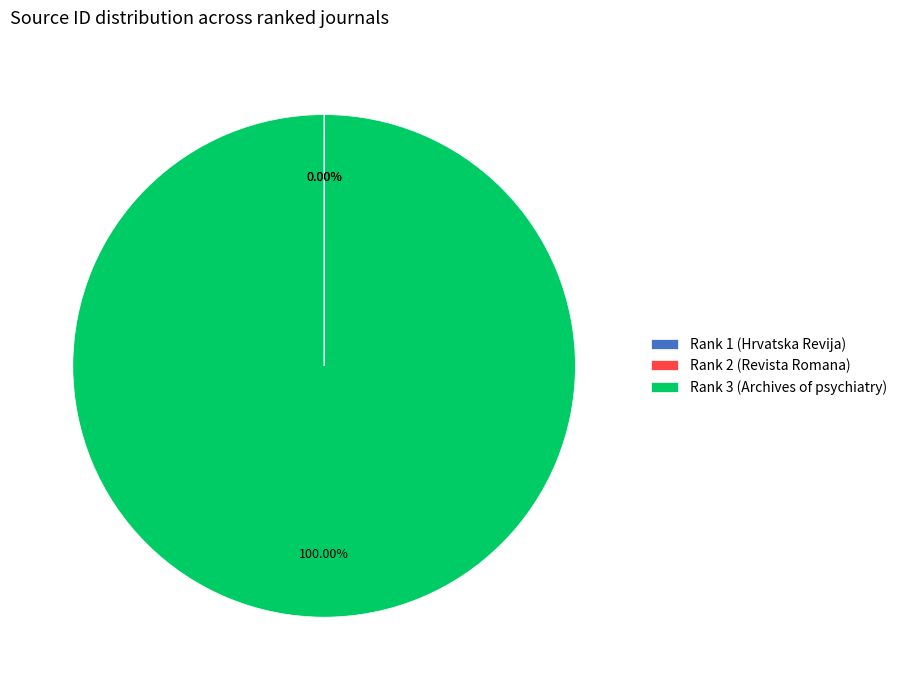

To the nearest percent, what is the average slice percentage?

33%